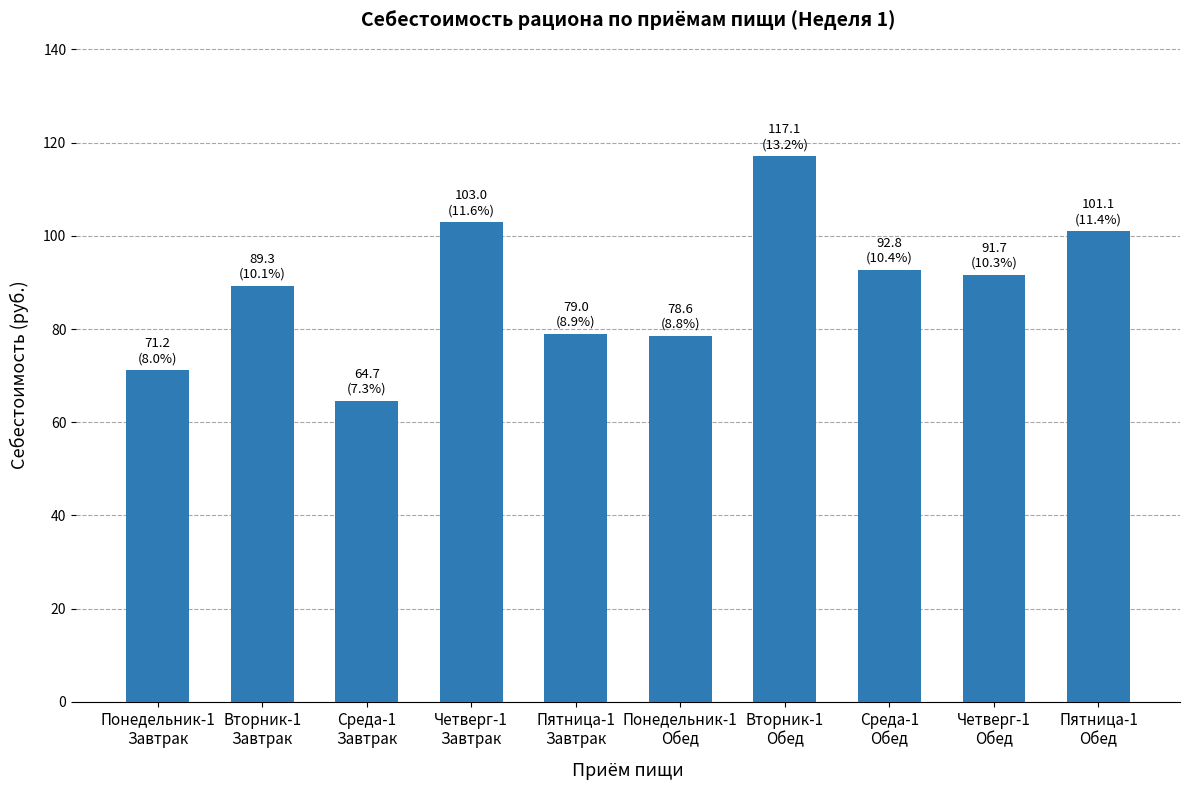

What is the change in value from Вторник-1
Завтрак to Вторник-1
Обед?

+27.8